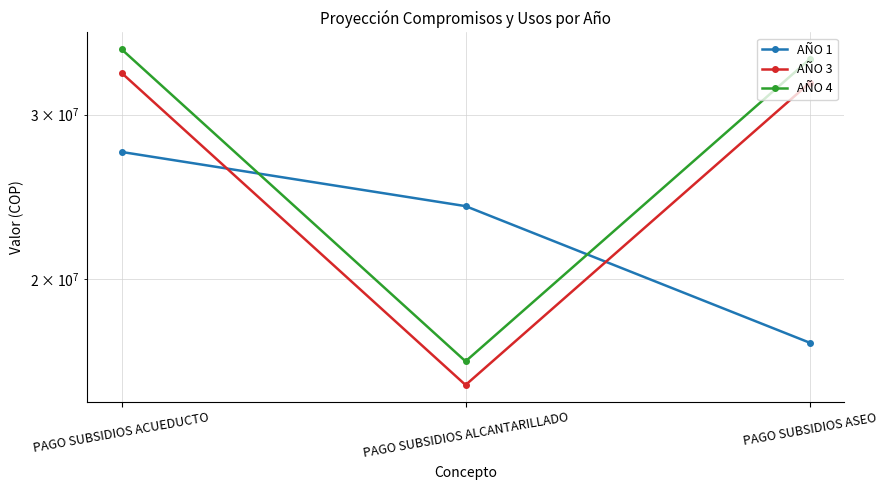

Between PAGO SUBSIDIOS ALCANTARILLADO and PAGO SUBSIDIOS ACUEDUCTO, which is larger?

PAGO SUBSIDIOS ACUEDUCTO